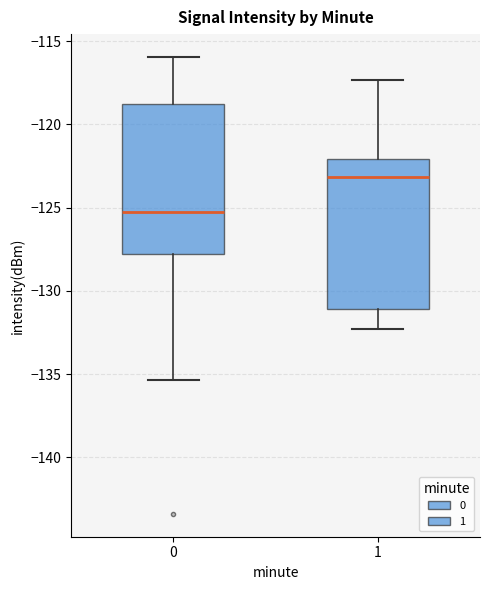

Reading left to right, transcribe this box plot: for each box, give where its median line is, the range the box spans, and where its two whiskers end, as read against the y-axis. The values are not printed on the chart, so give them approximately, as read against the axis.

0: median -125.5, box -128.0 to -119.0, whiskers -135.5 to -116.0
1: median -123.0, box -131.0 to -122.0, whiskers -132.5 to -117.5